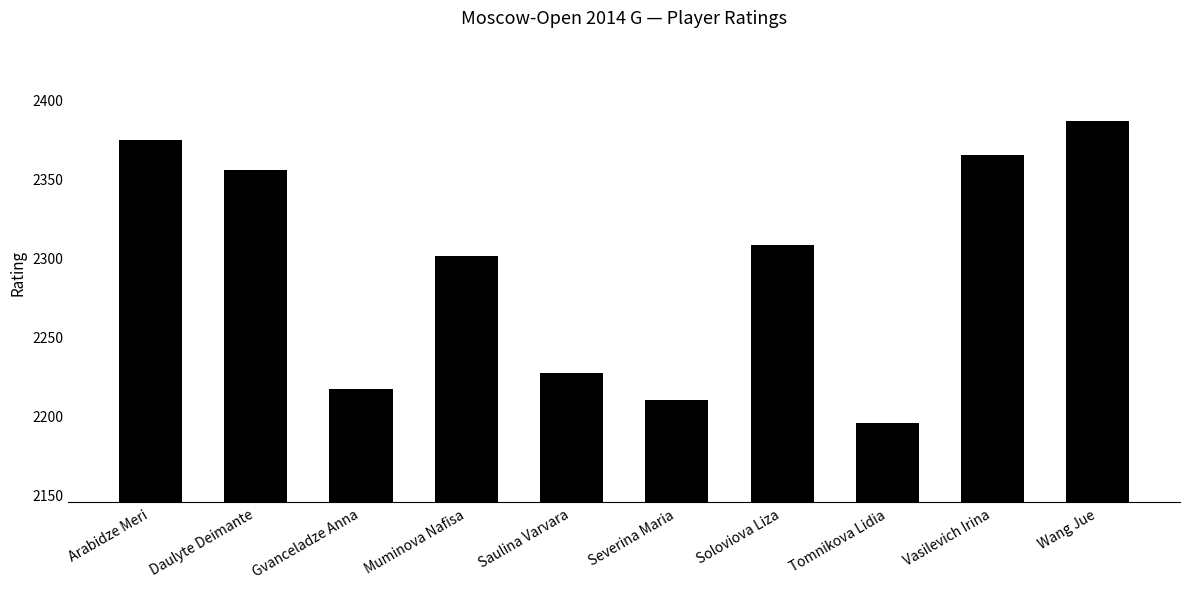

Count the number of categories in the chart.

10